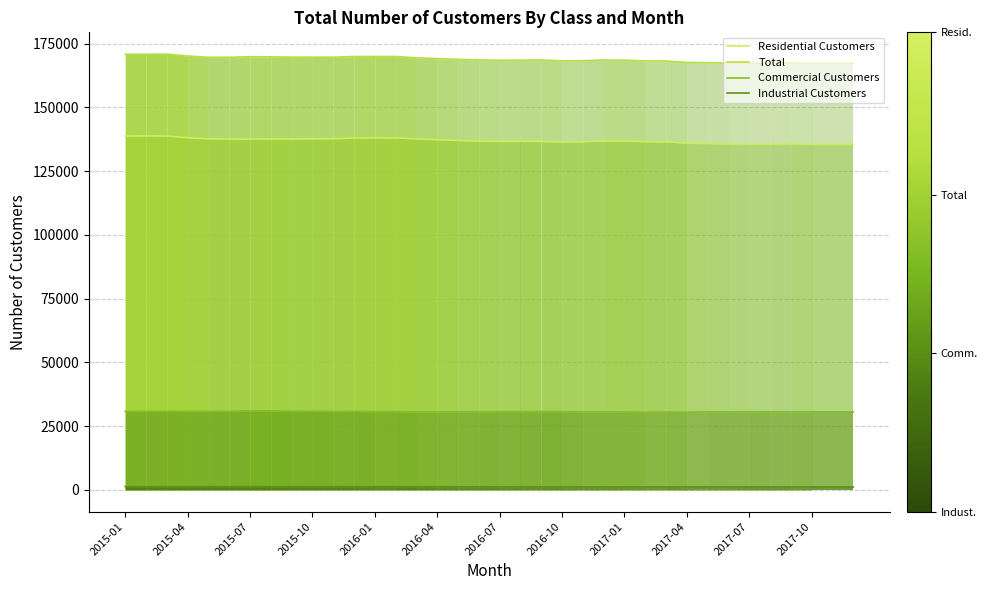

Where does the Residential Customers series first go above 136781?

2015-01